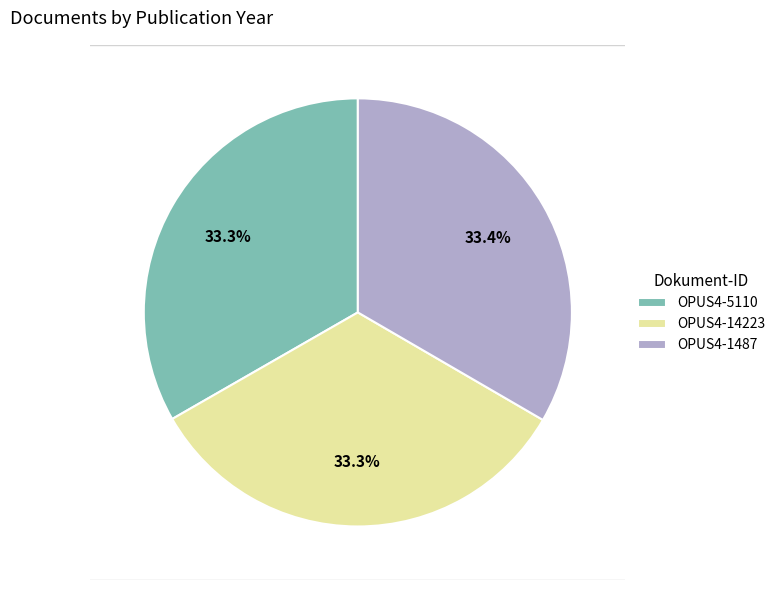

Does any single category account for the majority?

No